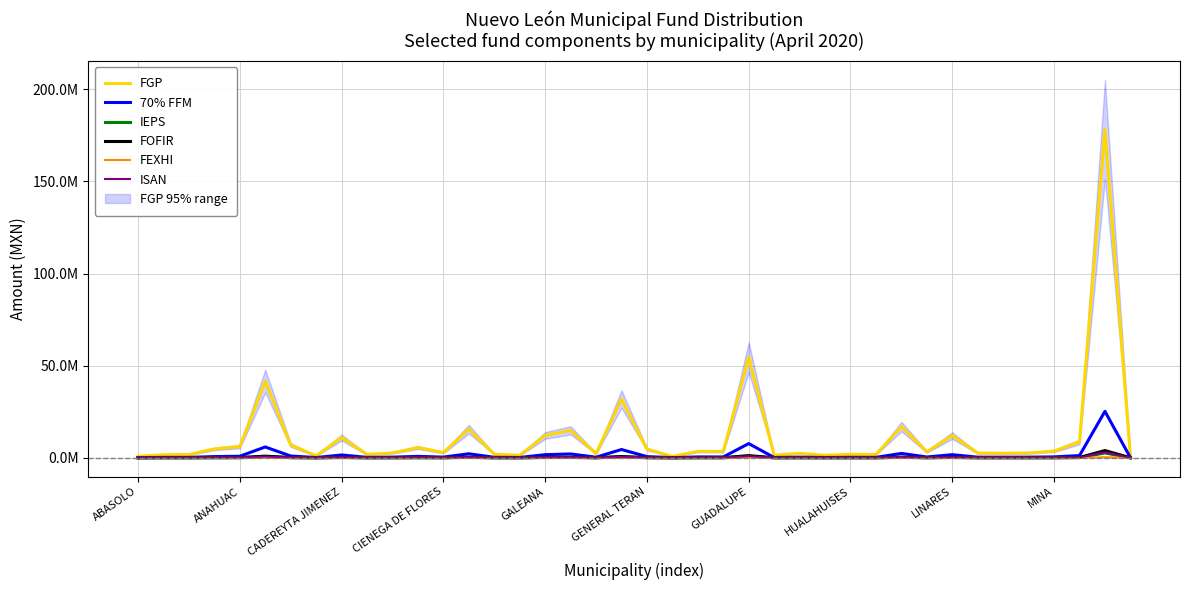

What is the value of the FGP point at the 39th from the left?

178228857.0